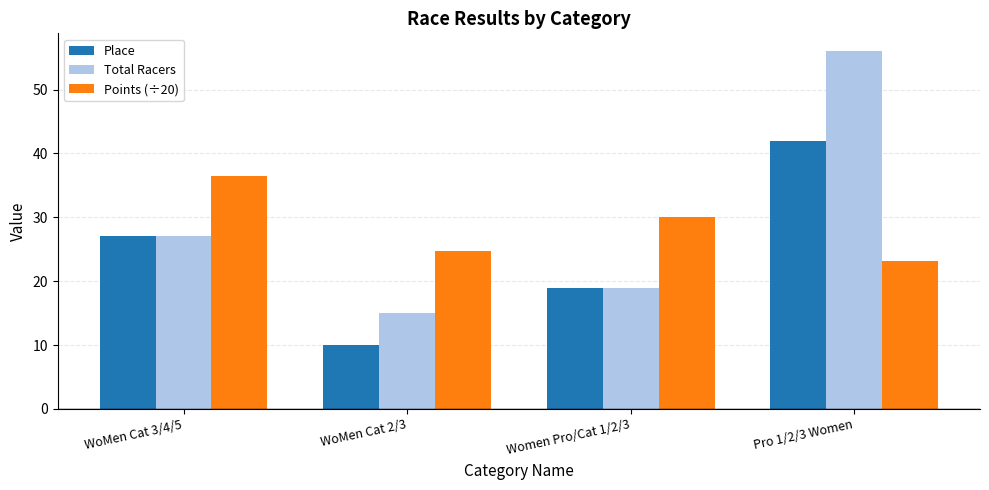

What is the sum of the Place values at Pro 1/2/3 Women and WoMen Cat 2/3?

52.0